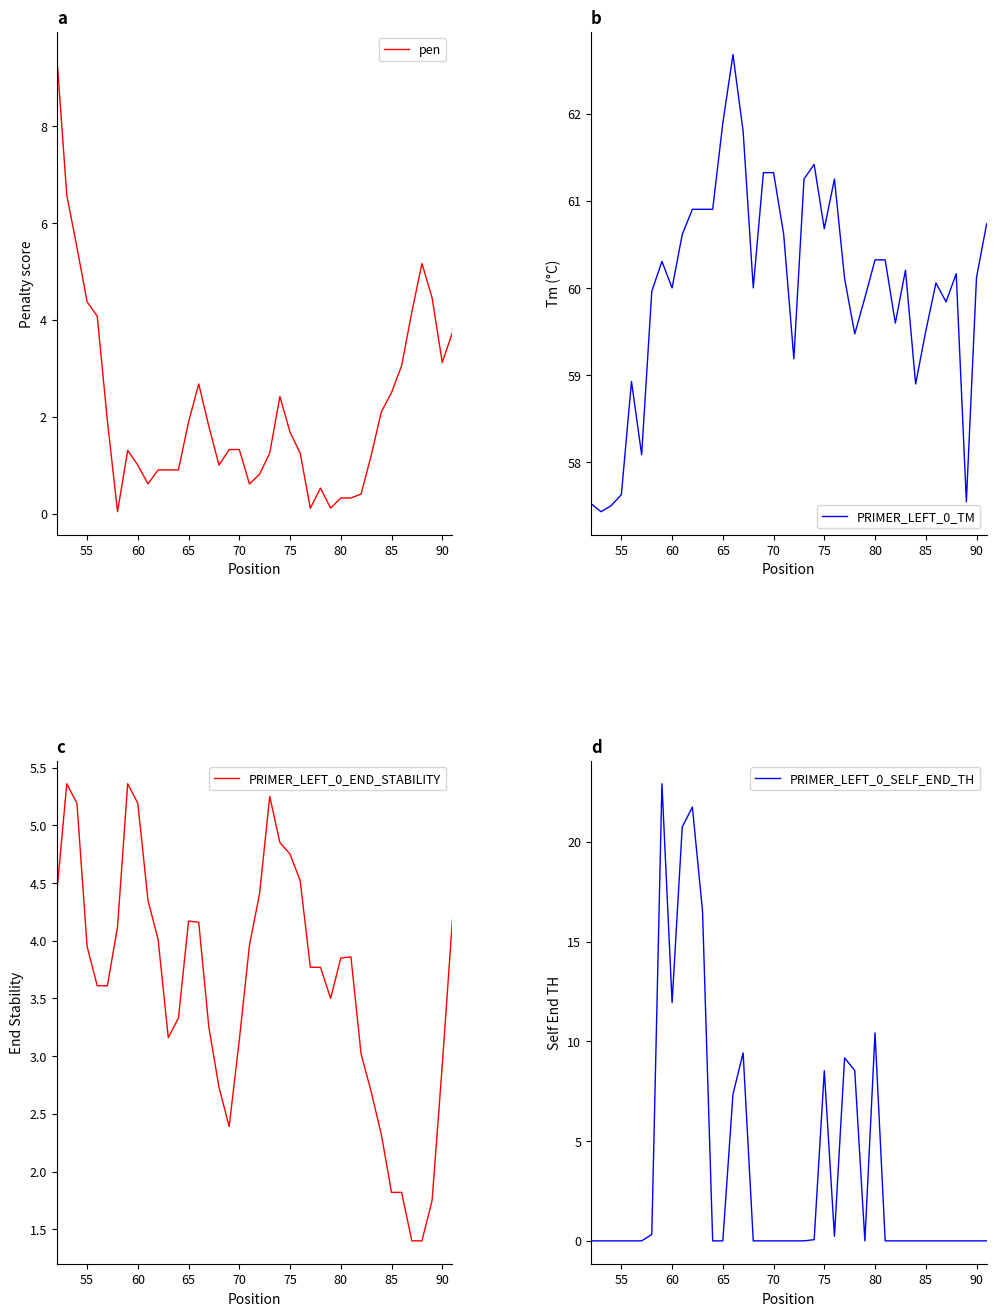

The value of pen at 75 is 2.5. True or false?

False